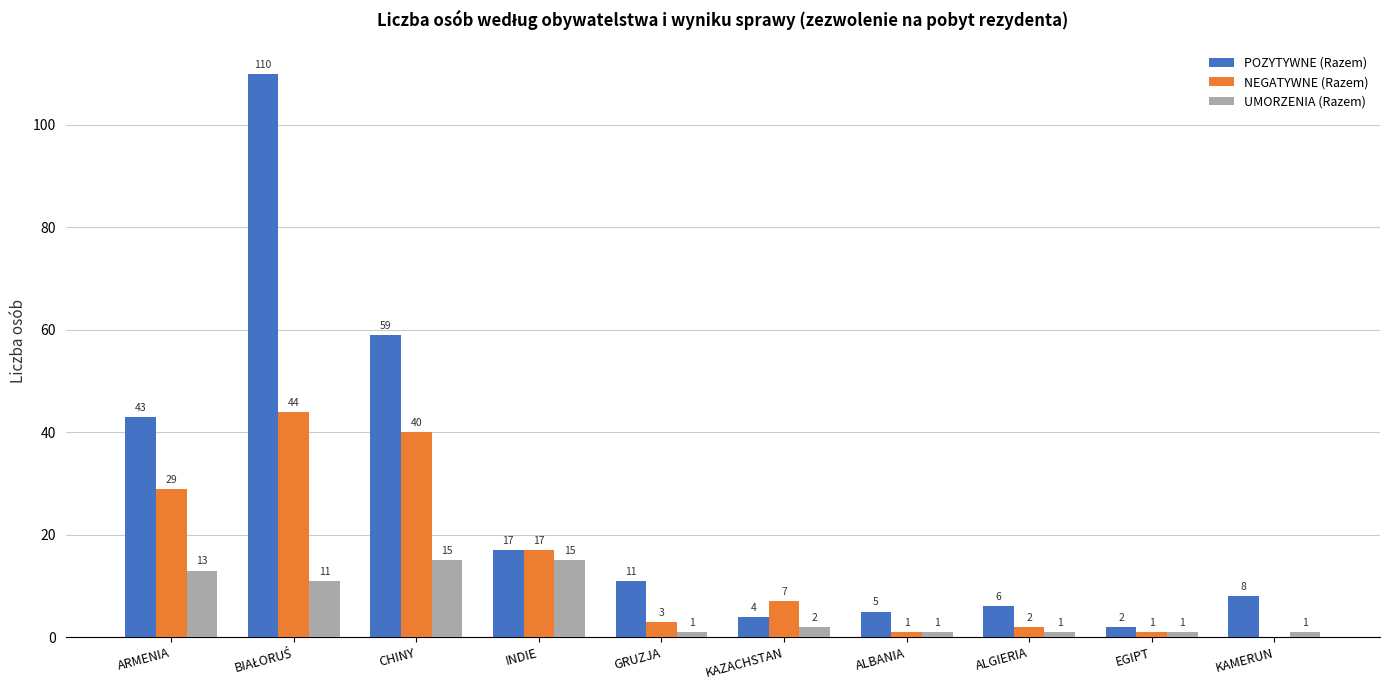

Which series has the largest total across all categories?

POZYTYWNE (Razem)